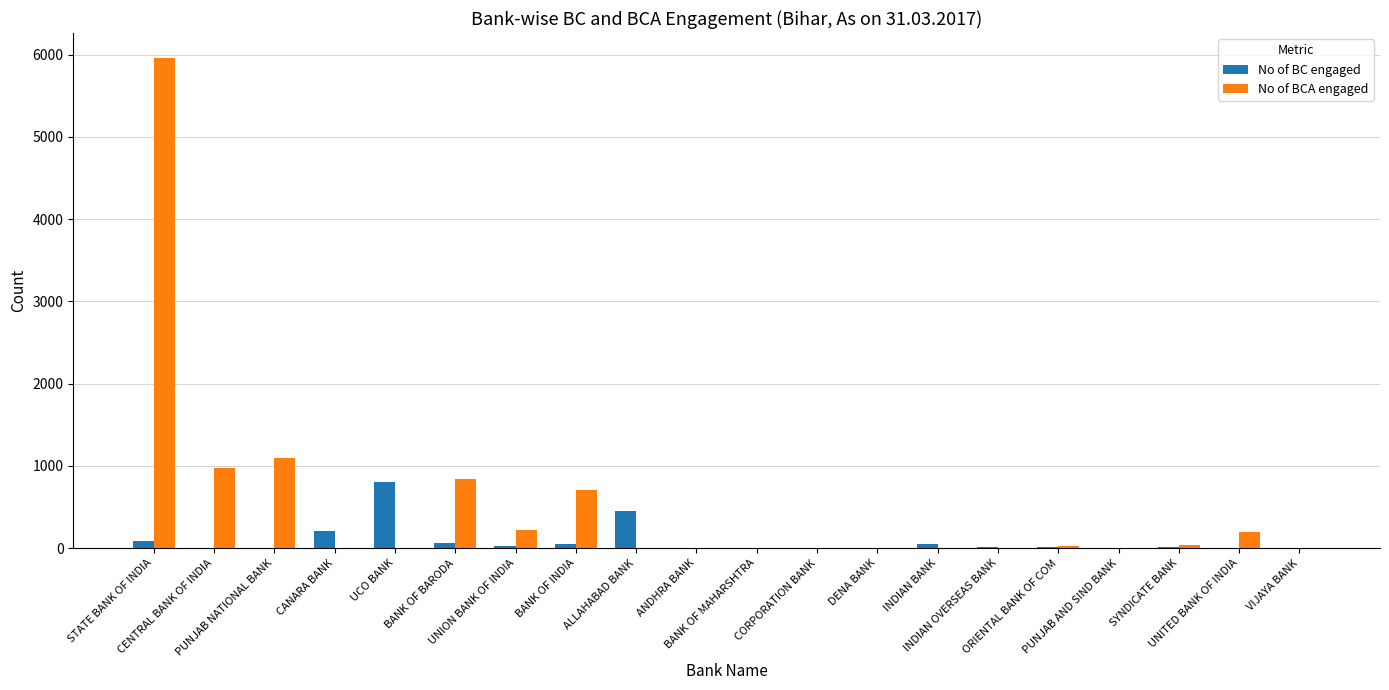

At which category is the sum across all series the highest?

STATE BANK OF INDIA